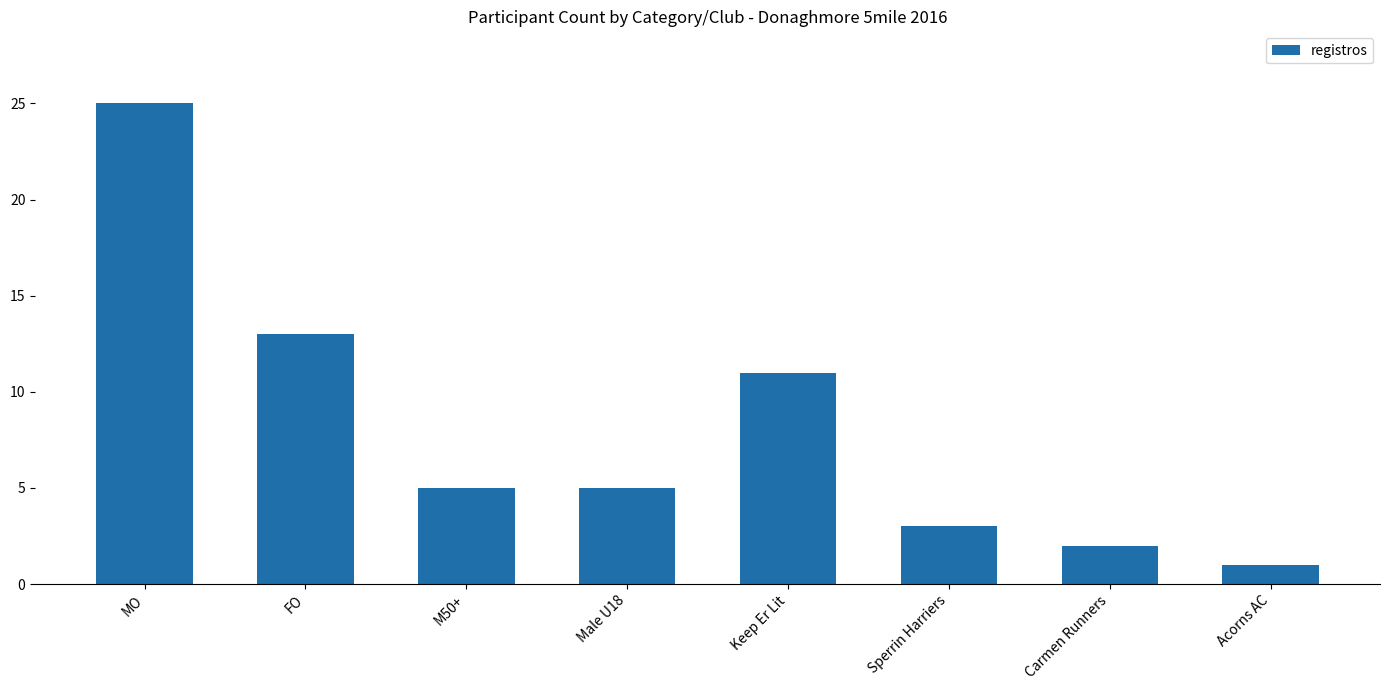

Does the chart contain stacked bars?

No